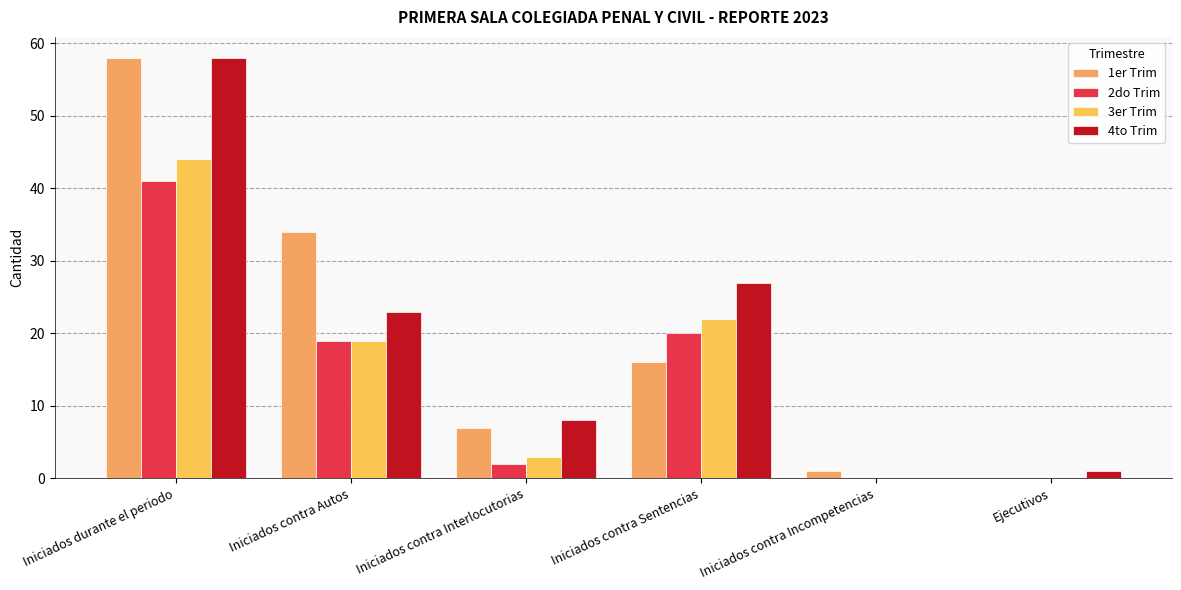

How many values in 4to Trim are above zero?

5